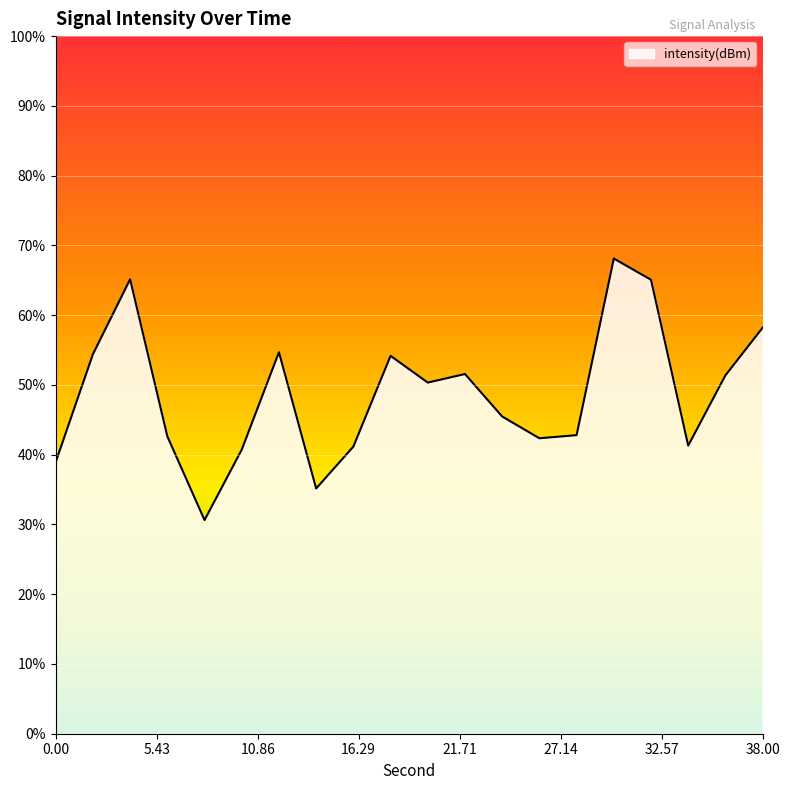

How many data points are above -107?

7